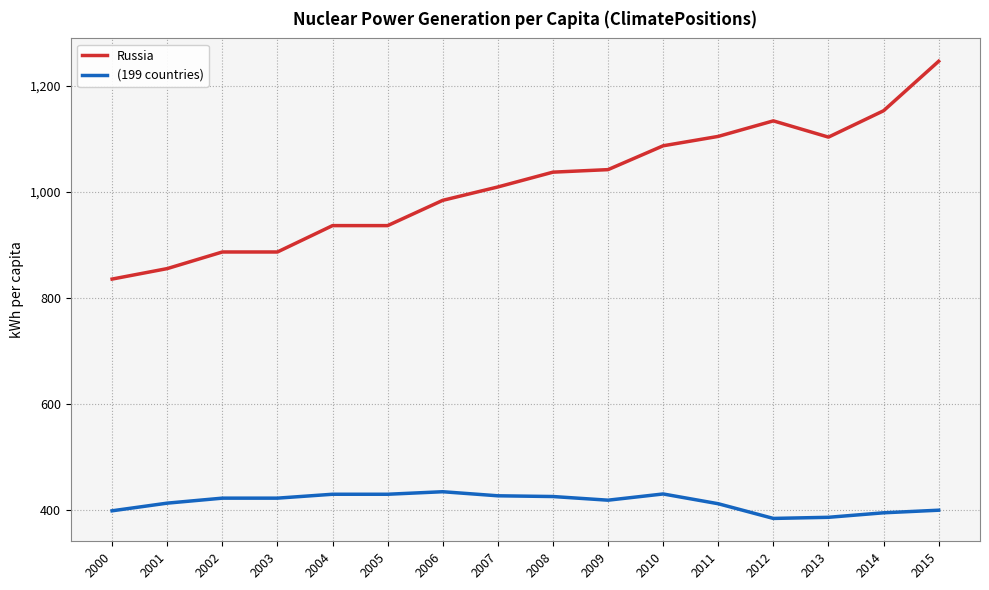

What is the difference between the maximum and minimum values in the Russia series?

411.3